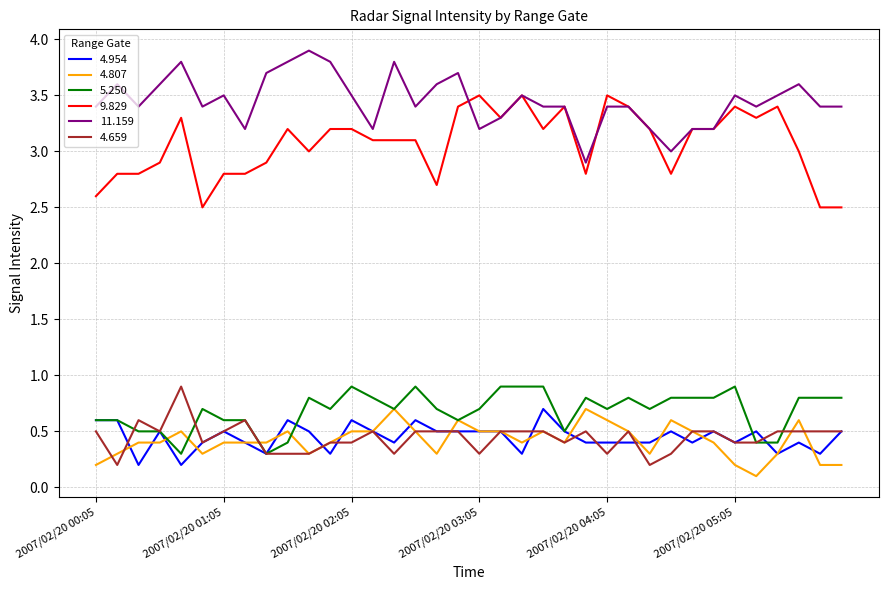

True or false: 4.659 and 11.159 cross at least once.

False